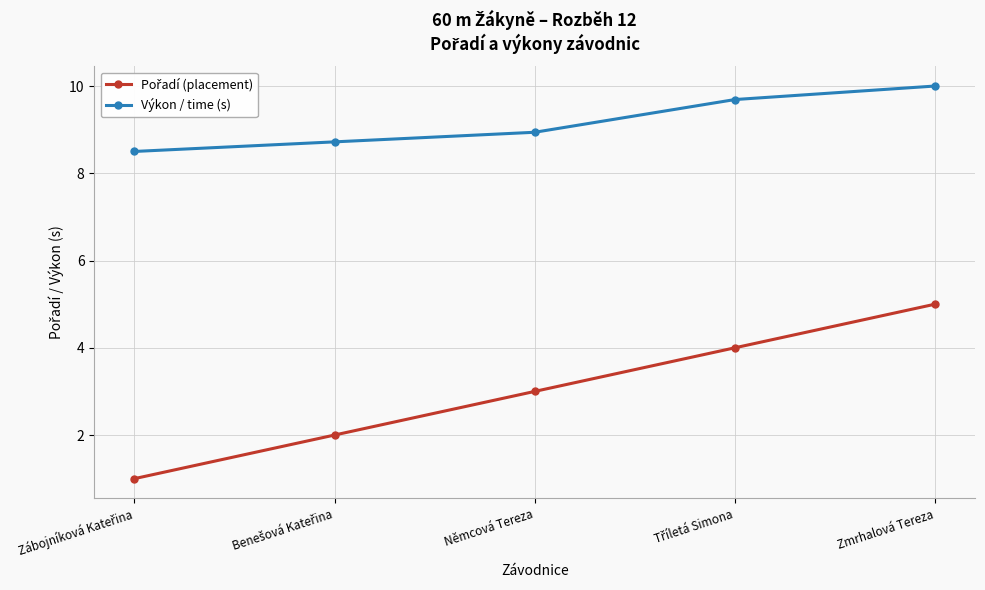

Read the Výkon / time (s) value at Němcová Tereza.

8.9